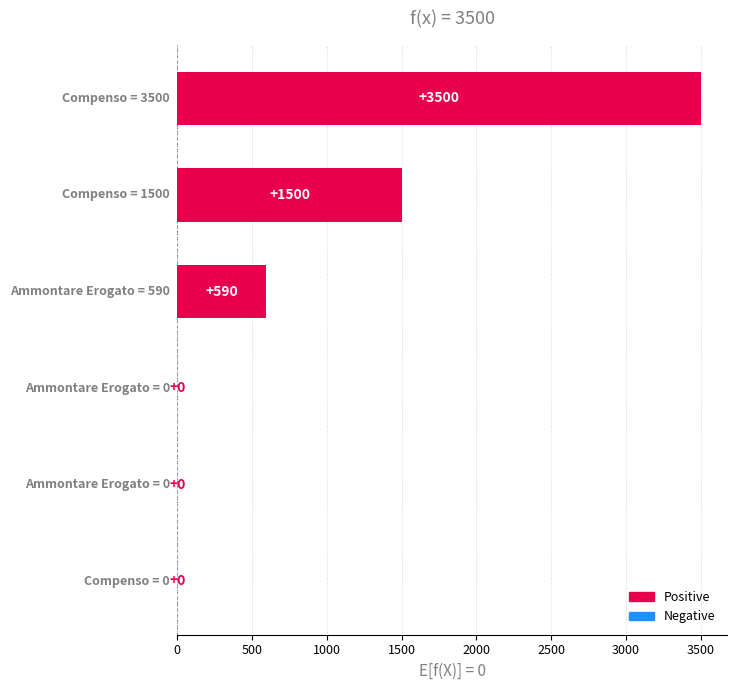

What is the greatest value displayed?

3500